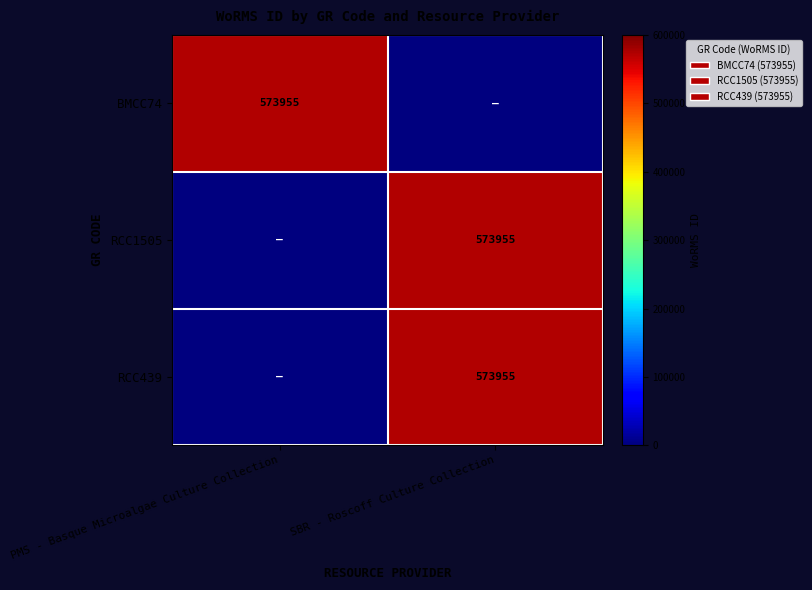

The RCC439 series shows 573955 at SBR - Roscoff Culture Collection. True or false?

True